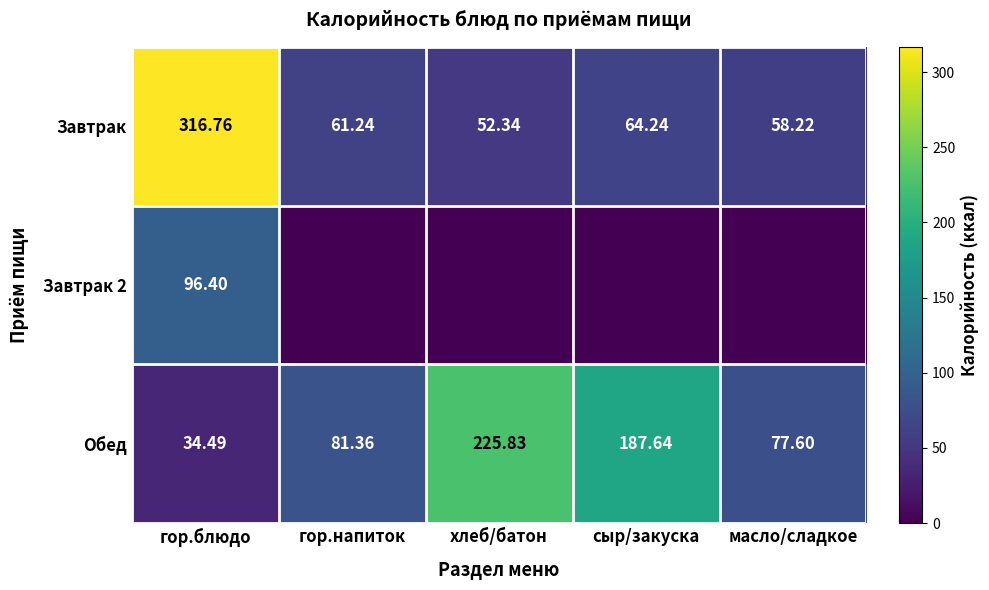

How many values in the Завтрак series are below 61?

2